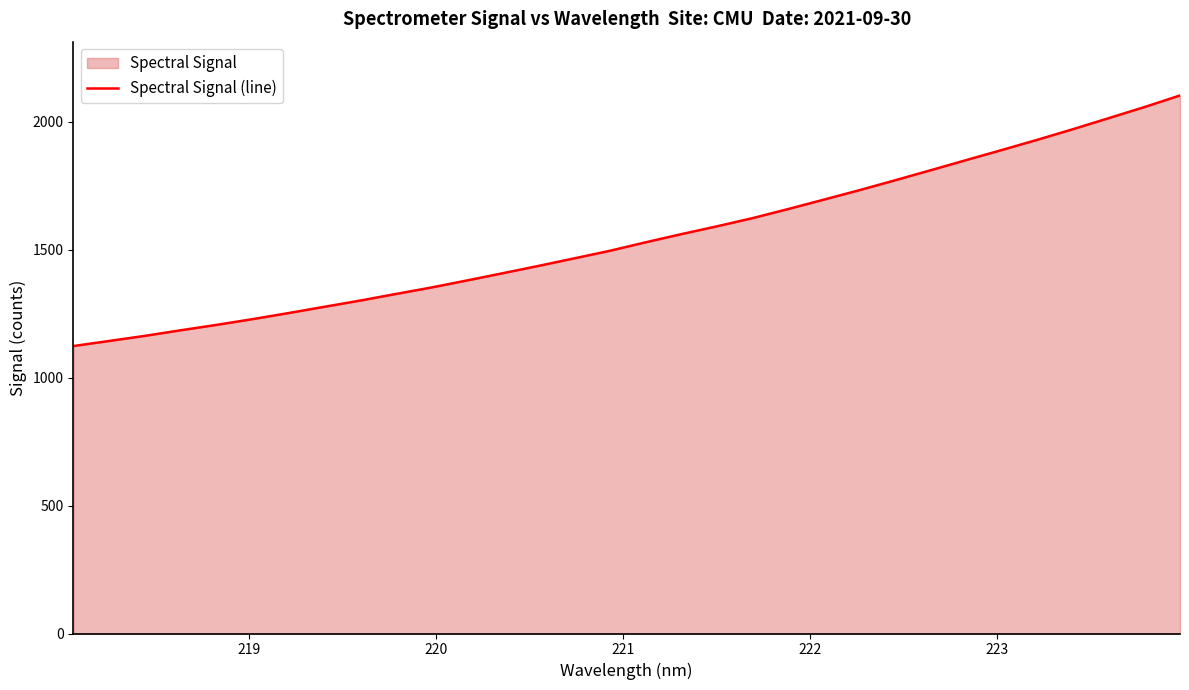

What is the minimum value shown in the chart?

1123.2